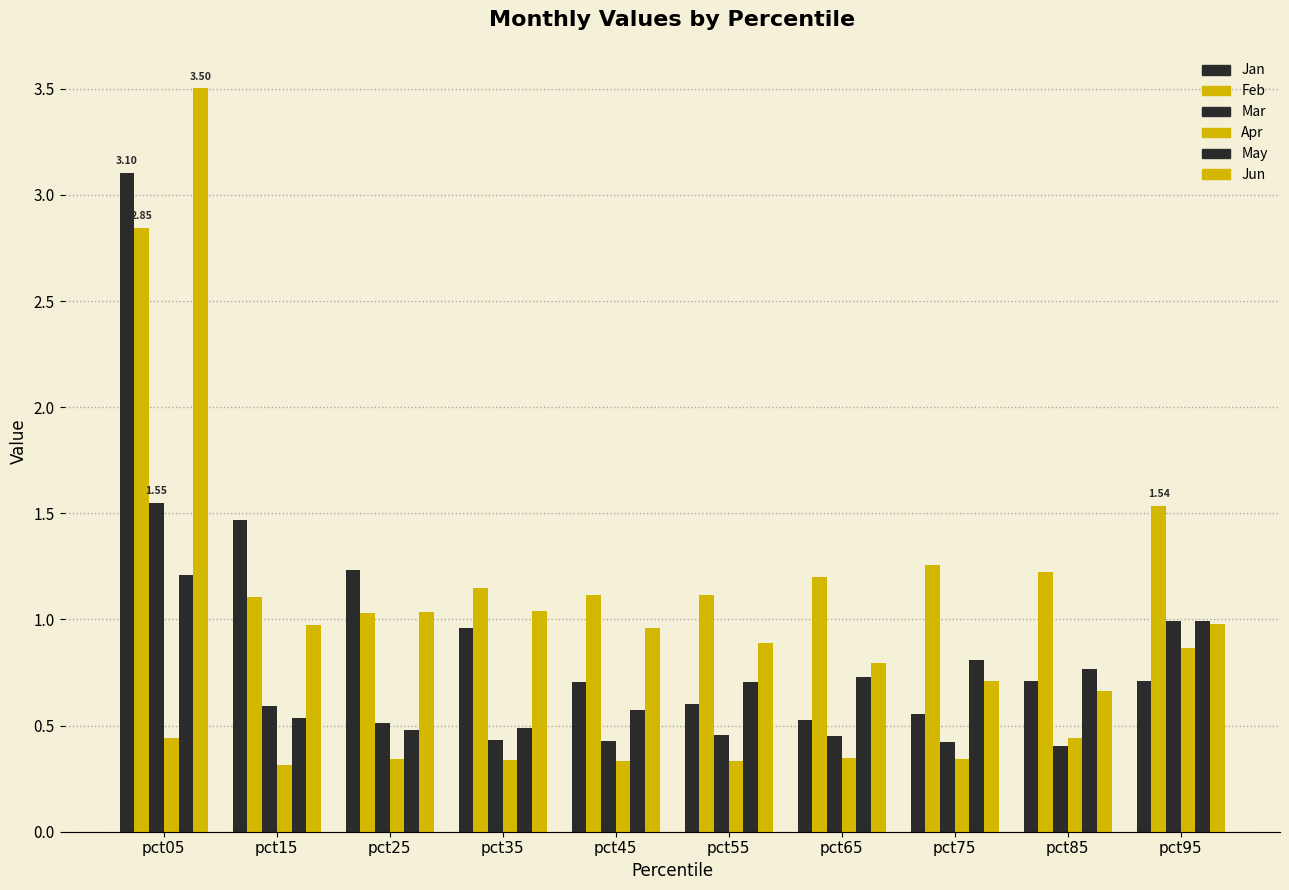

Is the value of Feb at pct25 greater than the value of May at pct75?

Yes